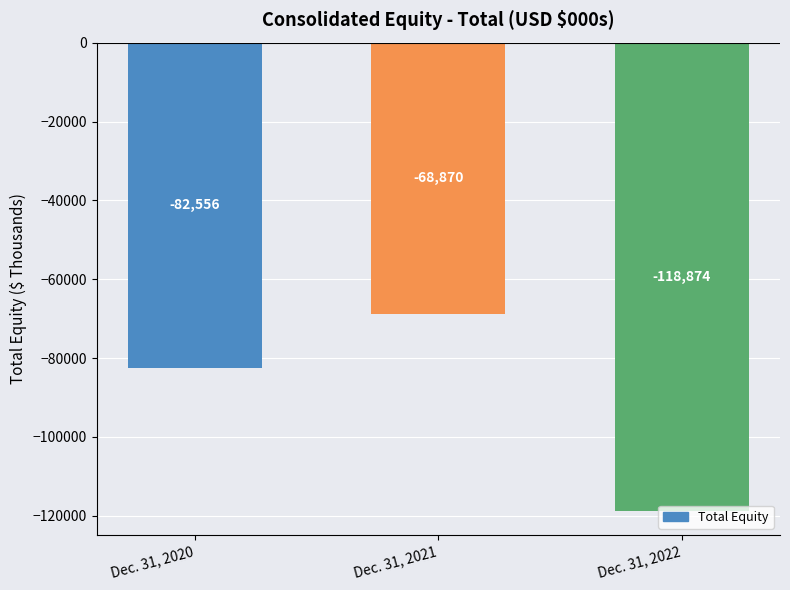

Does the chart contain stacked bars?

No